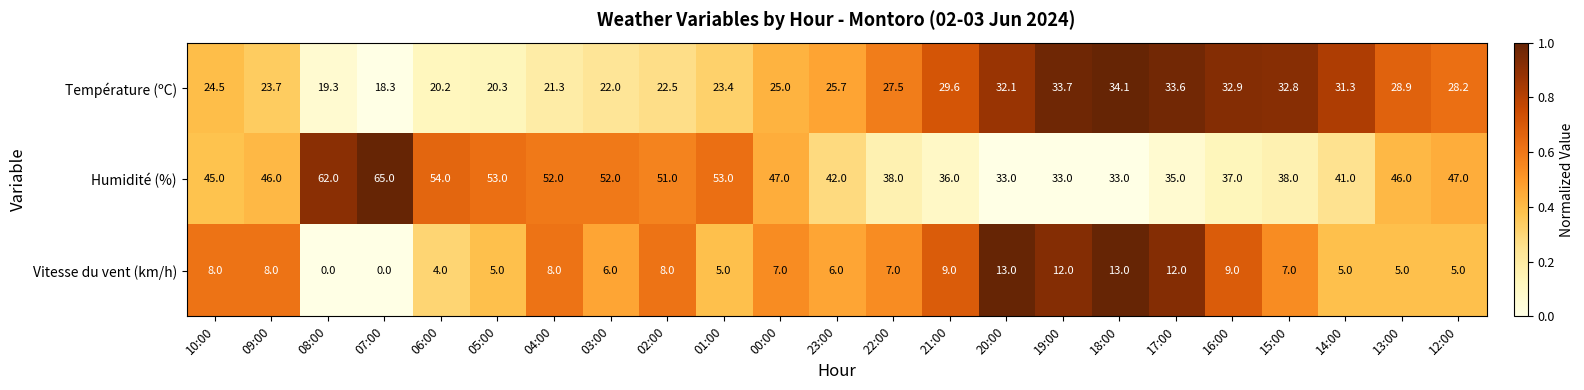

The Température (ºC) series shows 23.4 at 01:00. True or false?

True